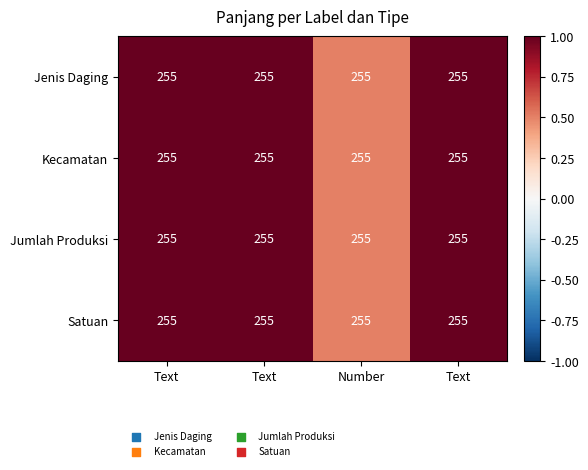

Which series has the largest range (max minus min)?

Jenis Daging